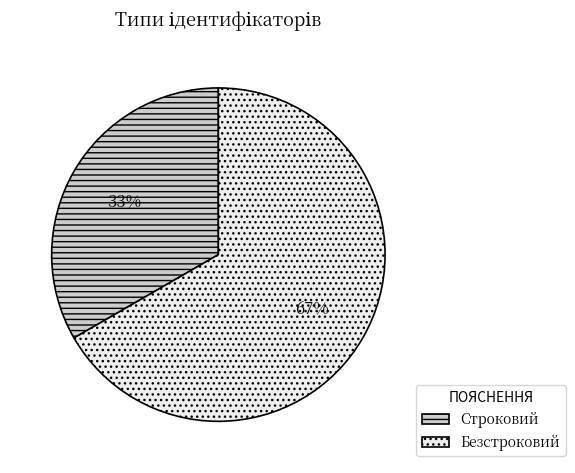

Which slice represents more than half of the pie?

Безстроковий